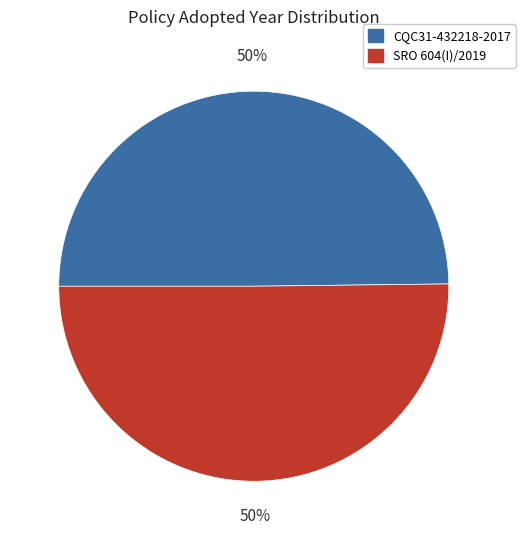

To the nearest percent, what is the average slice percentage?

50%